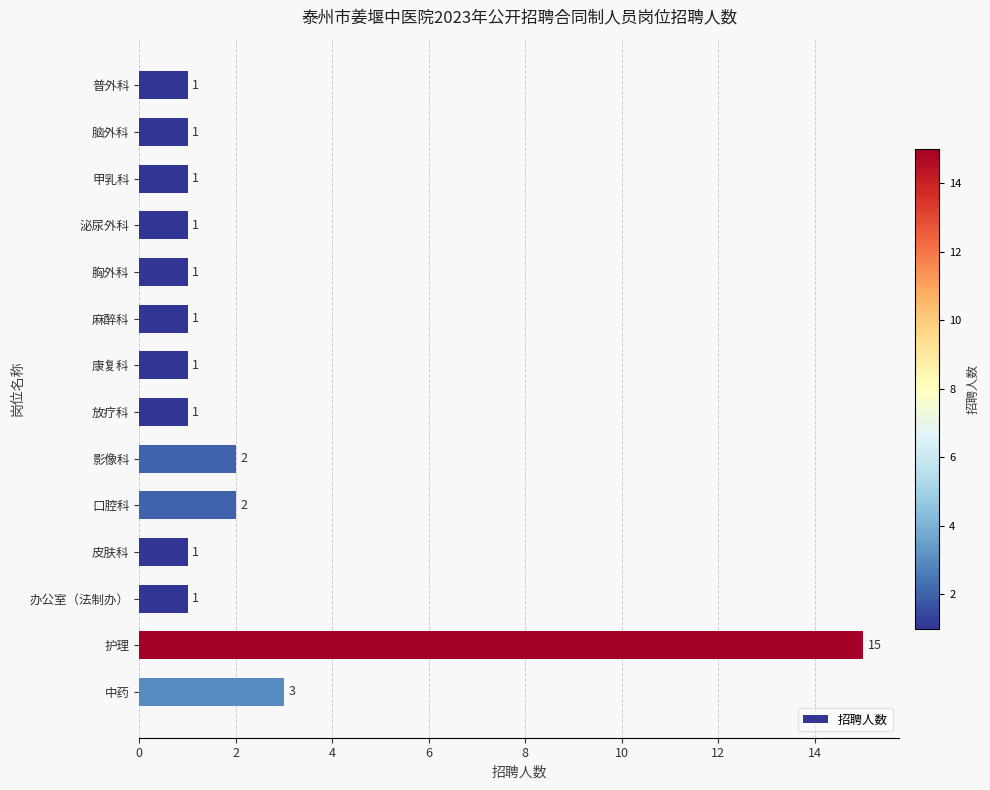

Reading top to bottom, list all the values displayed in this chart.

普外科=1	脑外科=1	甲乳科=1	泌尿外科=1	胸外科=1	麻醉科=1	康复科=1	放疗科=1	影像科=2	口腔科=2	皮肤科=1	办公室（法制办）=1	护理=15	中药=3